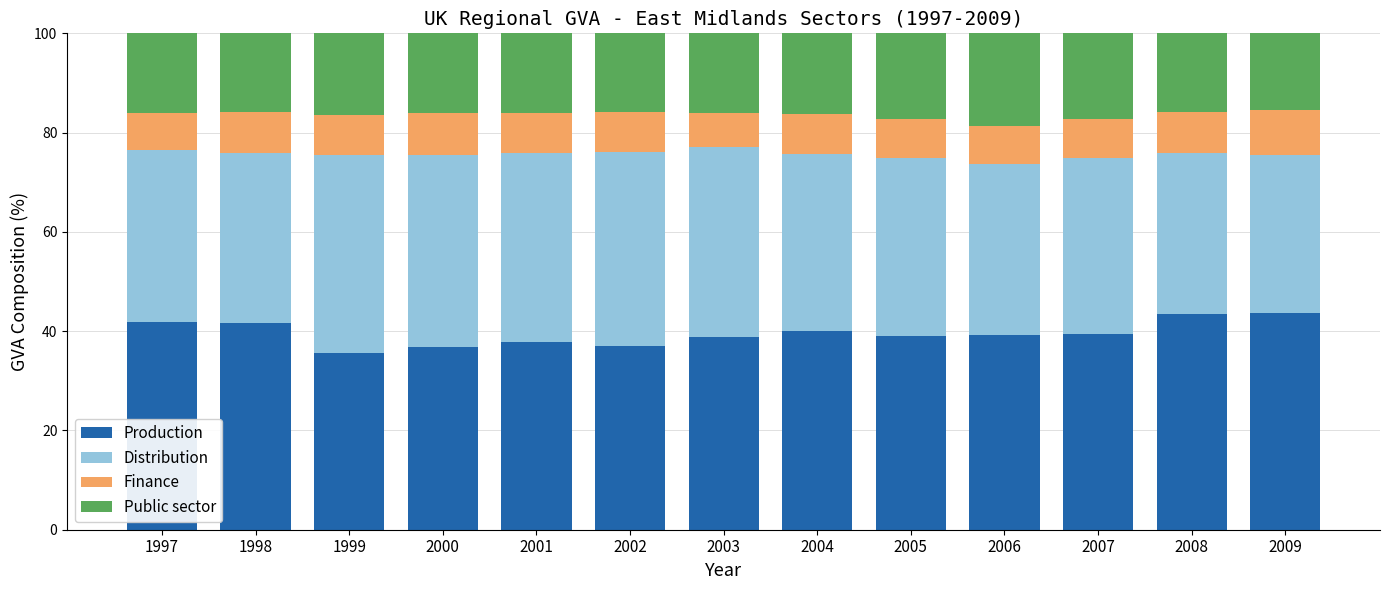

What is the difference between the maximum and minimum values in the Production series?

7.9